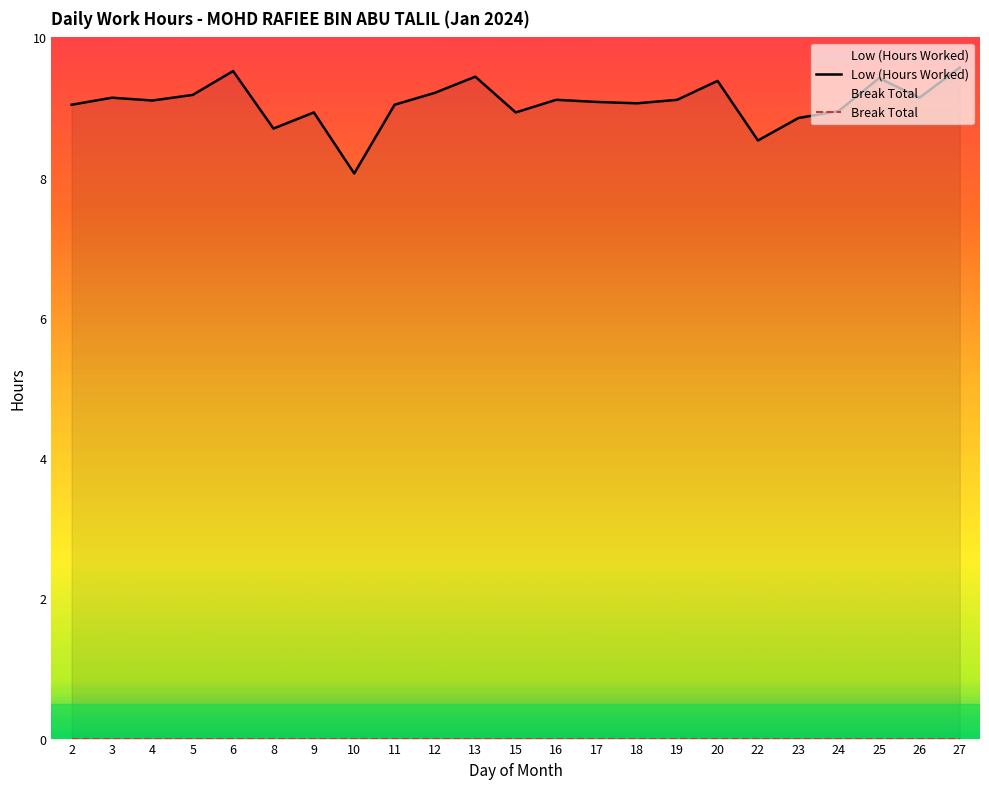

How many points are lower than both their immediate neighbors (excluding endpoints)?

7